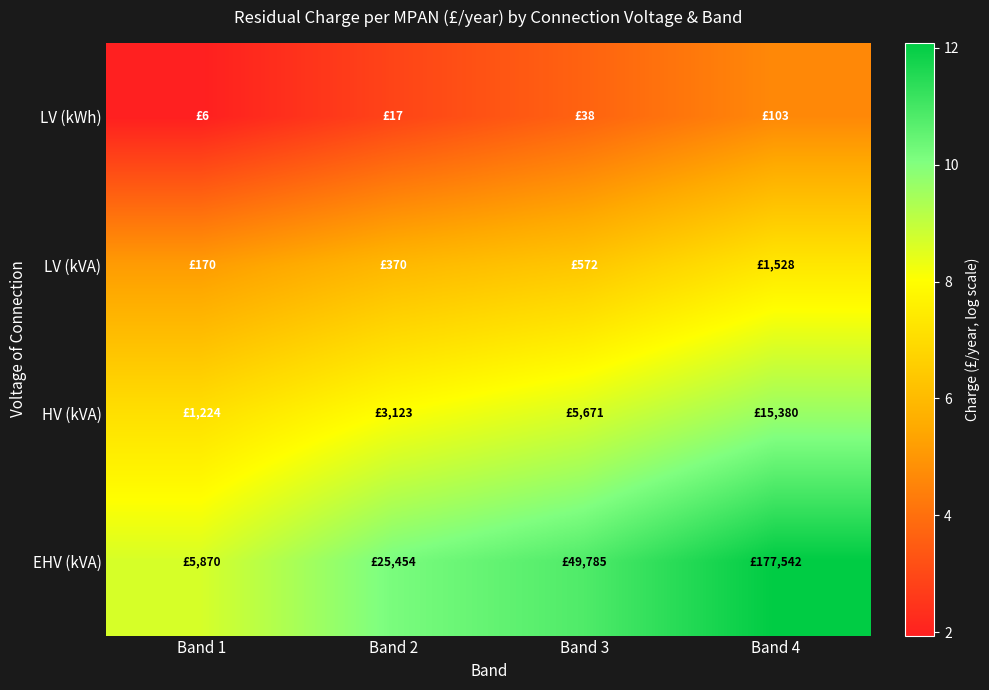

At how many categories does at least one series exceed 4?

4